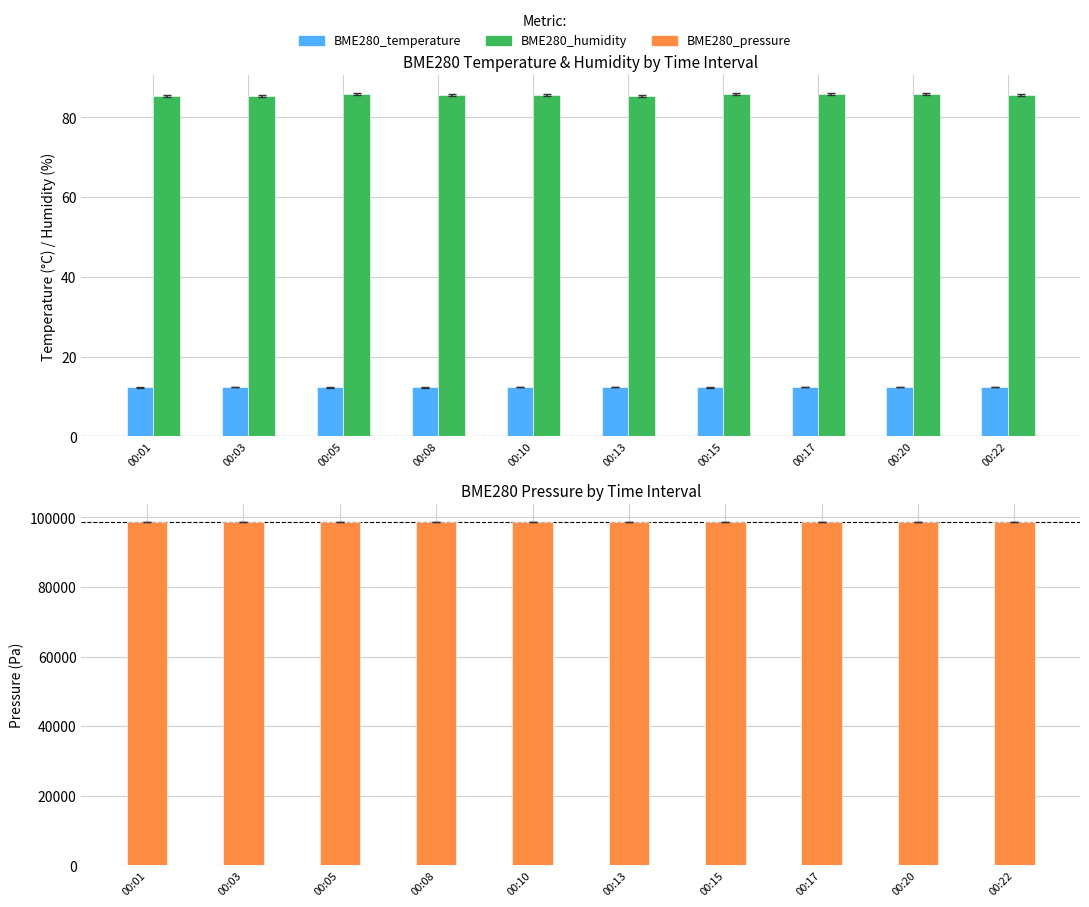

How many distinct data groups are displayed?

3